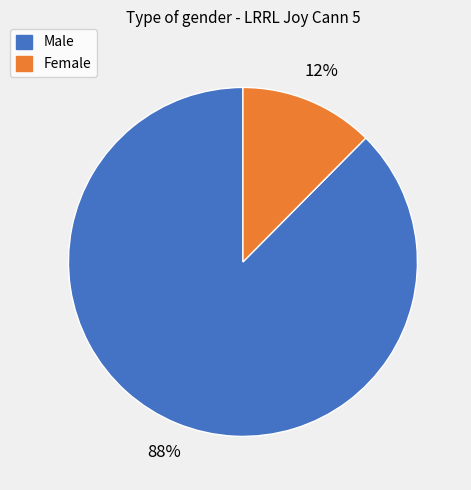

To the nearest percent, what is the average slice percentage?

50%